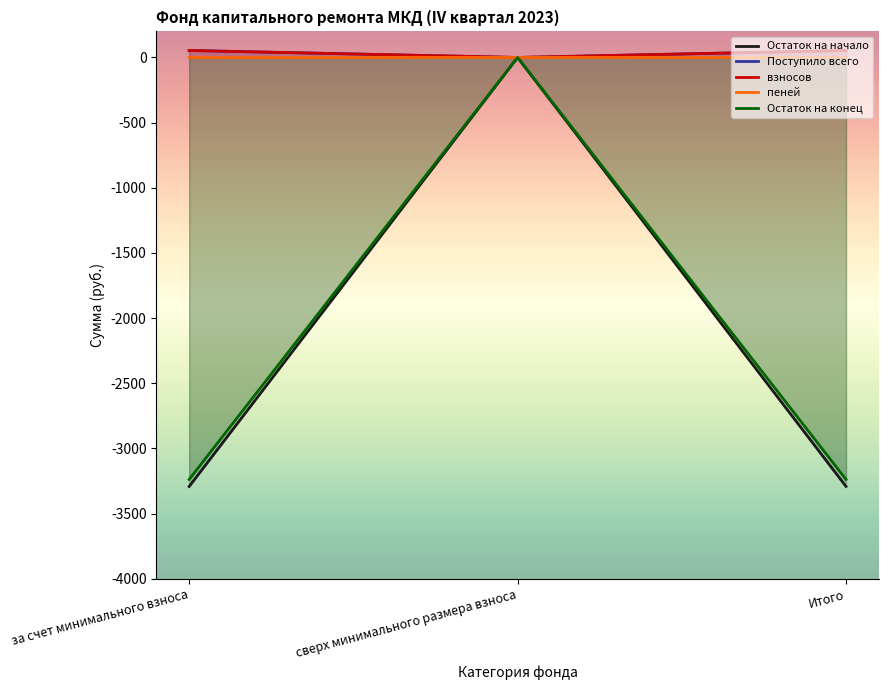

What is the average value of the Поступило всего series?

35.8